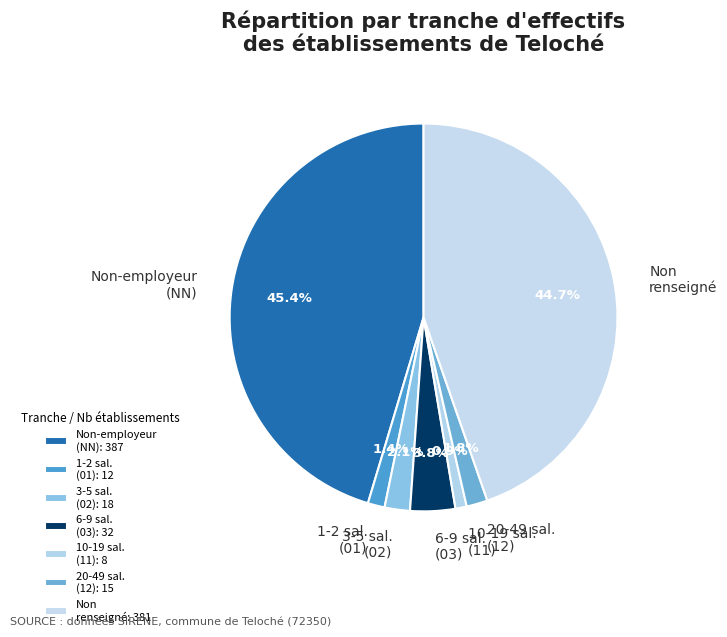

What portion of the pie excludes 10-19 sal. (11)?

99.1%